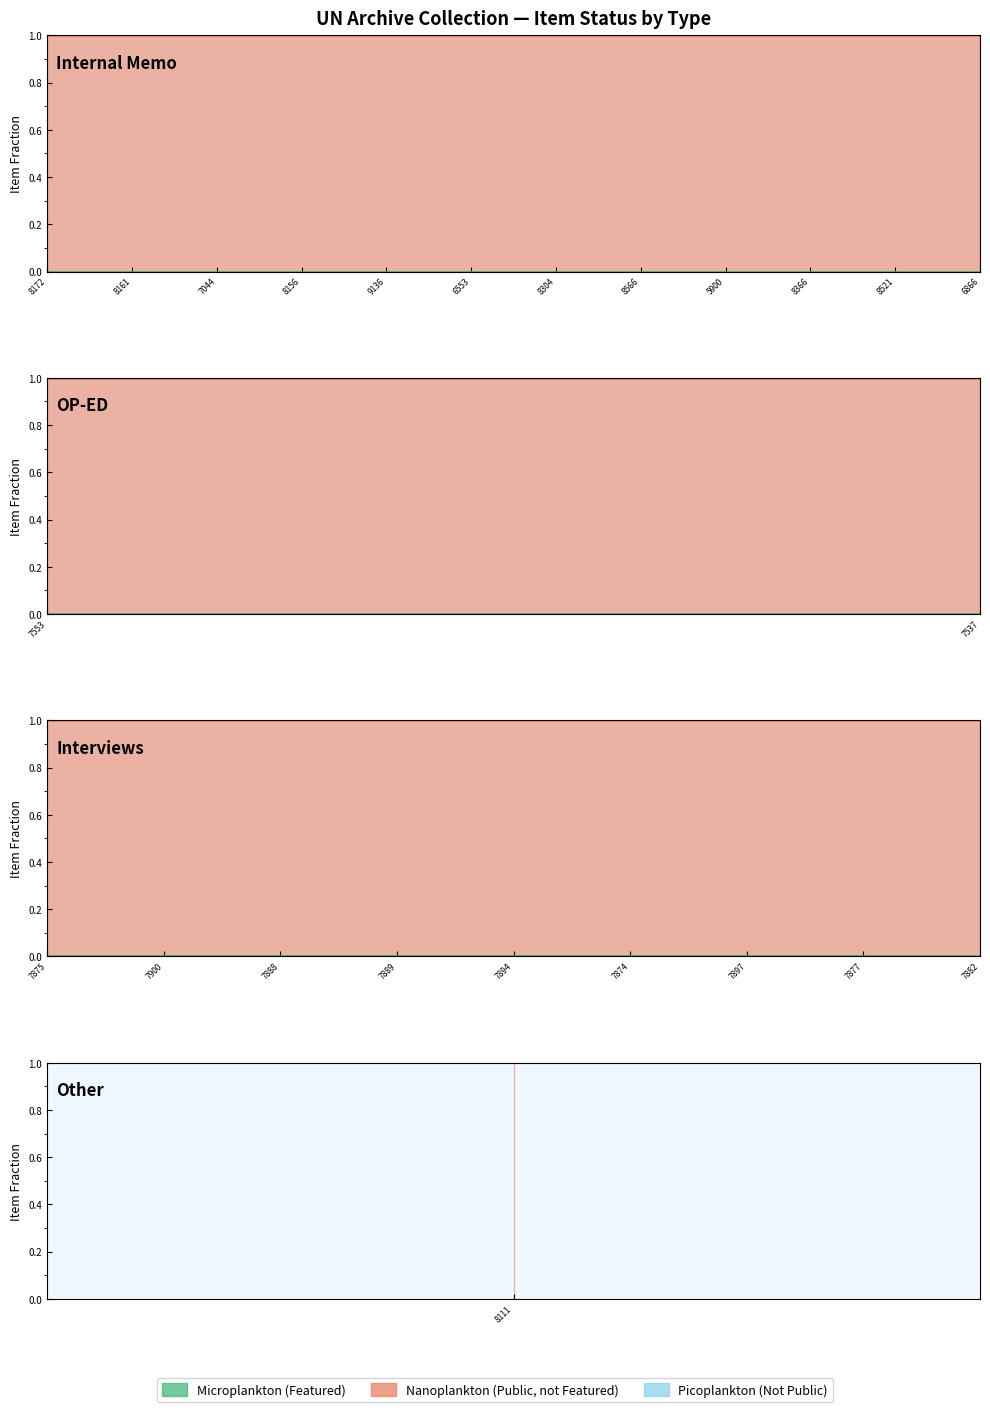

True or false: featured and public intersect in this chart.

False